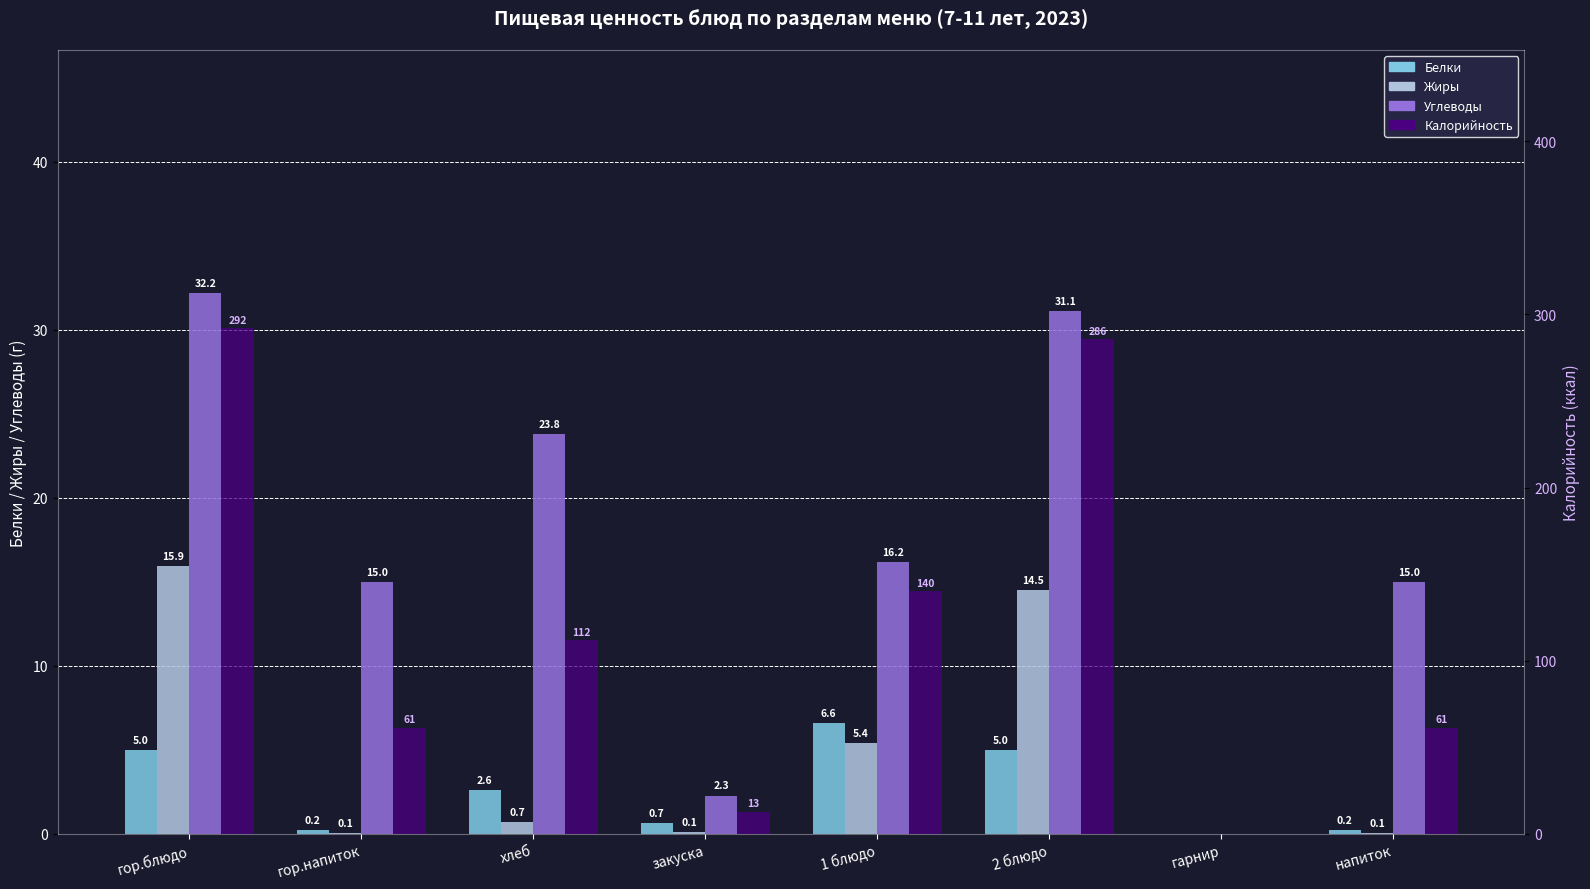

How many data points in Углеводы are above 16?

4